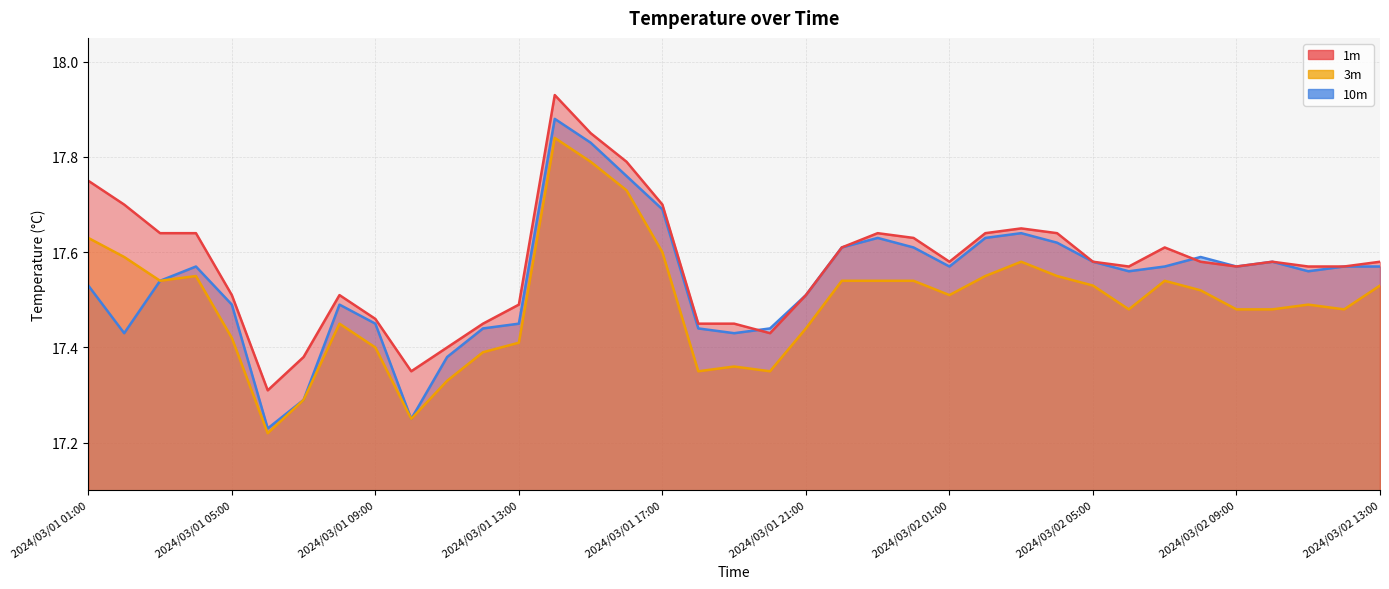

Reading left to right, transcribe all the data shown in this chart.

1m: 2024/03/01 01:00=17.8	2024/03/01 02:00=17.7	2024/03/01 03:00=17.6	2024/03/01 04:00=17.6	2024/03/01 05:00=17.5	2024/03/01 06:00=17.3	2024/03/01 07:00=17.4	2024/03/01 08:00=17.5	2024/03/01 09:00=17.5	2024/03/01 10:00=17.4	2024/03/01 11:00=17.4	2024/03/01 12:00=17.4	2024/03/01 13:00=17.5	2024/03/01 14:00=17.9	2024/03/01 15:00=17.9	2024/03/01 16:00=17.8	2024/03/01 17:00=17.7	2024/03/01 18:00=17.4	2024/03/01 19:00=17.4	2024/03/01 20:00=17.4	2024/03/01 21:00=17.5	2024/03/01 22:00=17.6	2024/03/01 23:00=17.6	2024/03/02 00:00=17.6	2024/03/02 01:00=17.6	2024/03/02 02:00=17.6	2024/03/02 03:00=17.6	2024/03/02 04:00=17.6	2024/03/02 05:00=17.6	2024/03/02 06:00=17.6	2024/03/02 07:00=17.6	2024/03/02 08:00=17.6	2024/03/02 09:00=17.6	2024/03/02 10:00=17.6	2024/03/02 11:00=17.6	2024/03/02 12:00=17.6	2024/03/02 13:00=17.6
3m: 2024/03/01 01:00=17.6	2024/03/01 02:00=17.6	2024/03/01 03:00=17.5	2024/03/01 04:00=17.6	2024/03/01 05:00=17.4	2024/03/01 06:00=17.2	2024/03/01 07:00=17.3	2024/03/01 08:00=17.4	2024/03/01 09:00=17.4	2024/03/01 10:00=17.2	2024/03/01 11:00=17.3	2024/03/01 12:00=17.4	2024/03/01 13:00=17.4	2024/03/01 14:00=17.8	2024/03/01 15:00=17.8	2024/03/01 16:00=17.7	2024/03/01 17:00=17.6	2024/03/01 18:00=17.4	2024/03/01 19:00=17.4	2024/03/01 20:00=17.4	2024/03/01 21:00=17.4	2024/03/01 22:00=17.5	2024/03/01 23:00=17.5	2024/03/02 00:00=17.5	2024/03/02 01:00=17.5	2024/03/02 02:00=17.6	2024/03/02 03:00=17.6	2024/03/02 04:00=17.6	2024/03/02 05:00=17.5	2024/03/02 06:00=17.5	2024/03/02 07:00=17.5	2024/03/02 08:00=17.5	2024/03/02 09:00=17.5	2024/03/02 10:00=17.5	2024/03/02 11:00=17.5	2024/03/02 12:00=17.5	2024/03/02 13:00=17.5
10m: 2024/03/01 01:00=17.5	2024/03/01 02:00=17.4	2024/03/01 03:00=17.5	2024/03/01 04:00=17.6	2024/03/01 05:00=17.5	2024/03/01 06:00=17.2	2024/03/01 07:00=17.3	2024/03/01 08:00=17.5	2024/03/01 09:00=17.4	2024/03/01 10:00=17.2	2024/03/01 11:00=17.4	2024/03/01 12:00=17.4	2024/03/01 13:00=17.4	2024/03/01 14:00=17.9	2024/03/01 15:00=17.8	2024/03/01 16:00=17.8	2024/03/01 17:00=17.7	2024/03/01 18:00=17.4	2024/03/01 19:00=17.4	2024/03/01 20:00=17.4	2024/03/01 21:00=17.5	2024/03/01 22:00=17.6	2024/03/01 23:00=17.6	2024/03/02 00:00=17.6	2024/03/02 01:00=17.6	2024/03/02 02:00=17.6	2024/03/02 03:00=17.6	2024/03/02 04:00=17.6	2024/03/02 05:00=17.6	2024/03/02 06:00=17.6	2024/03/02 07:00=17.6	2024/03/02 08:00=17.6	2024/03/02 09:00=17.6	2024/03/02 10:00=17.6	2024/03/02 11:00=17.6	2024/03/02 12:00=17.6	2024/03/02 13:00=17.6